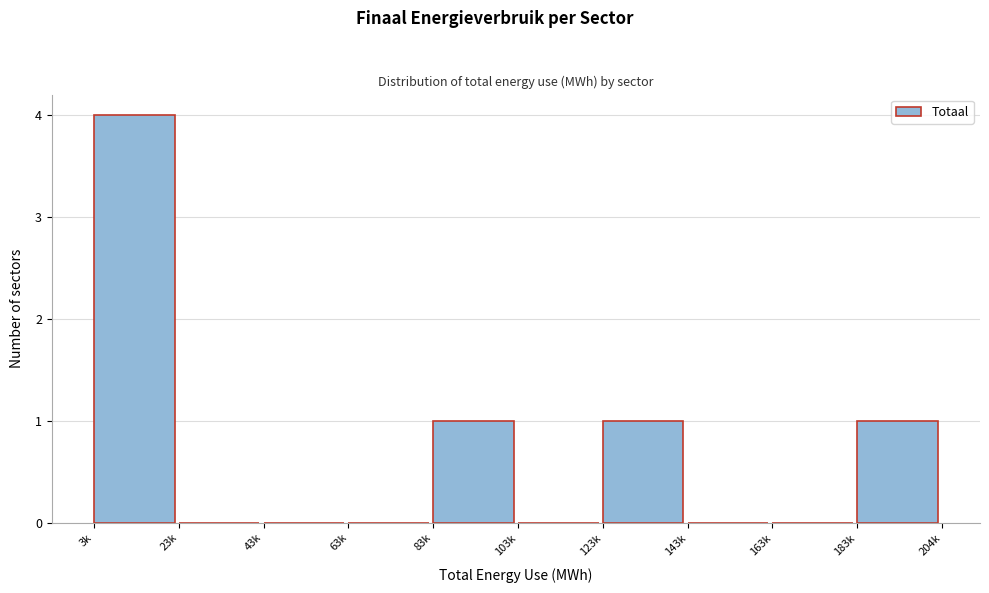

Reading left to right, transcribe all the data shown in this chart.

3k=4	23k=0	43k=0	63k=0	83k=1	103k=0	123k=1	143k=0	163k=0	183k=1